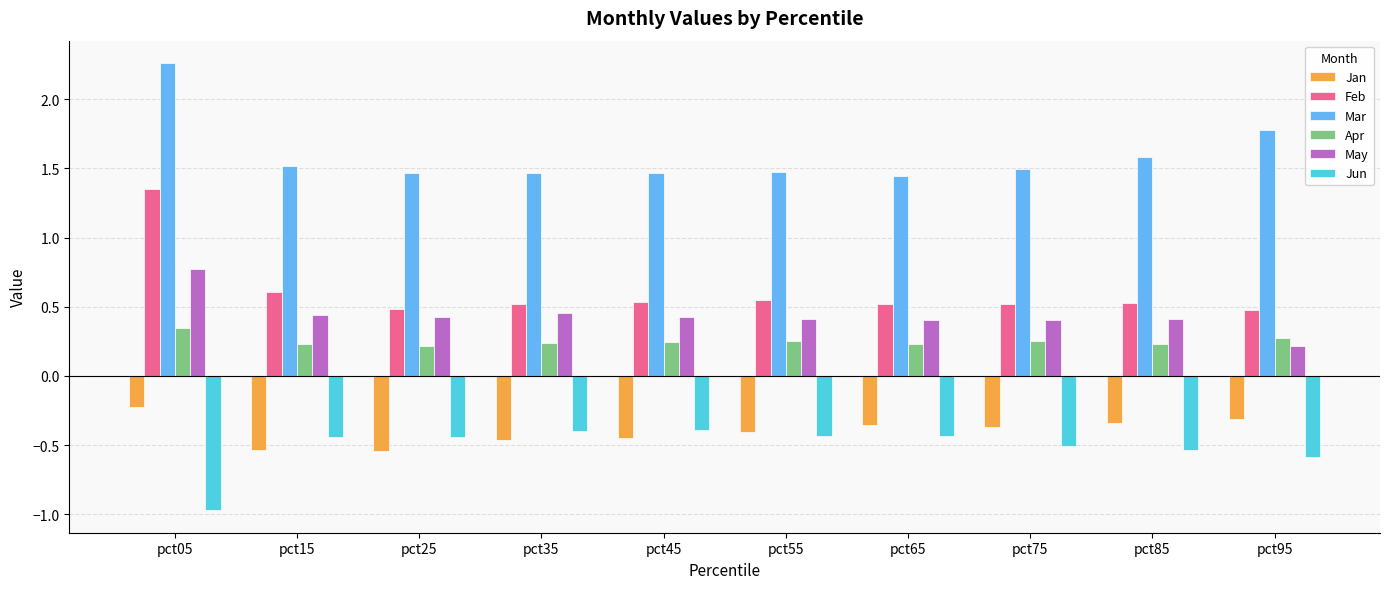

Does the chart contain stacked bars?

No